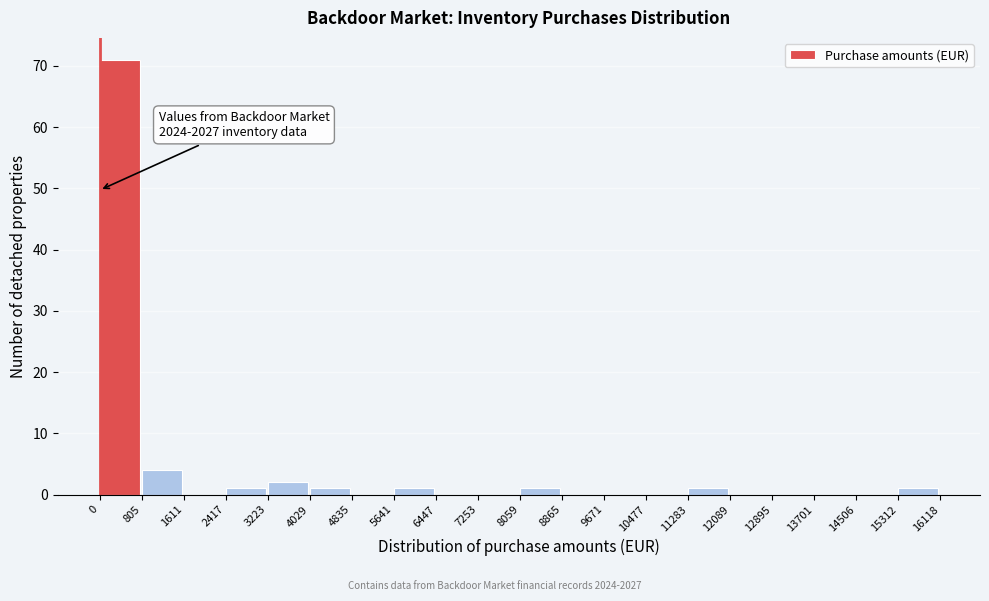

Which range on the x-axis has the tallest bar?

0 to 805